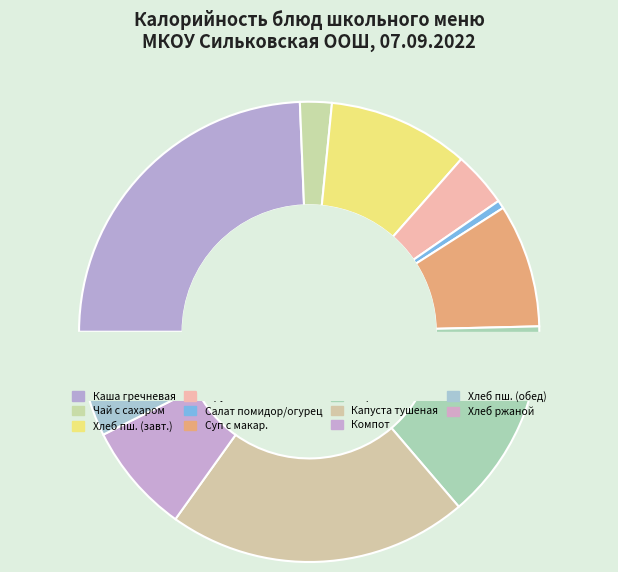

To the nearest percent, what is the difference between the Чай с сахаром и лимоном and Хлеб ржаной slice percentages?

2%